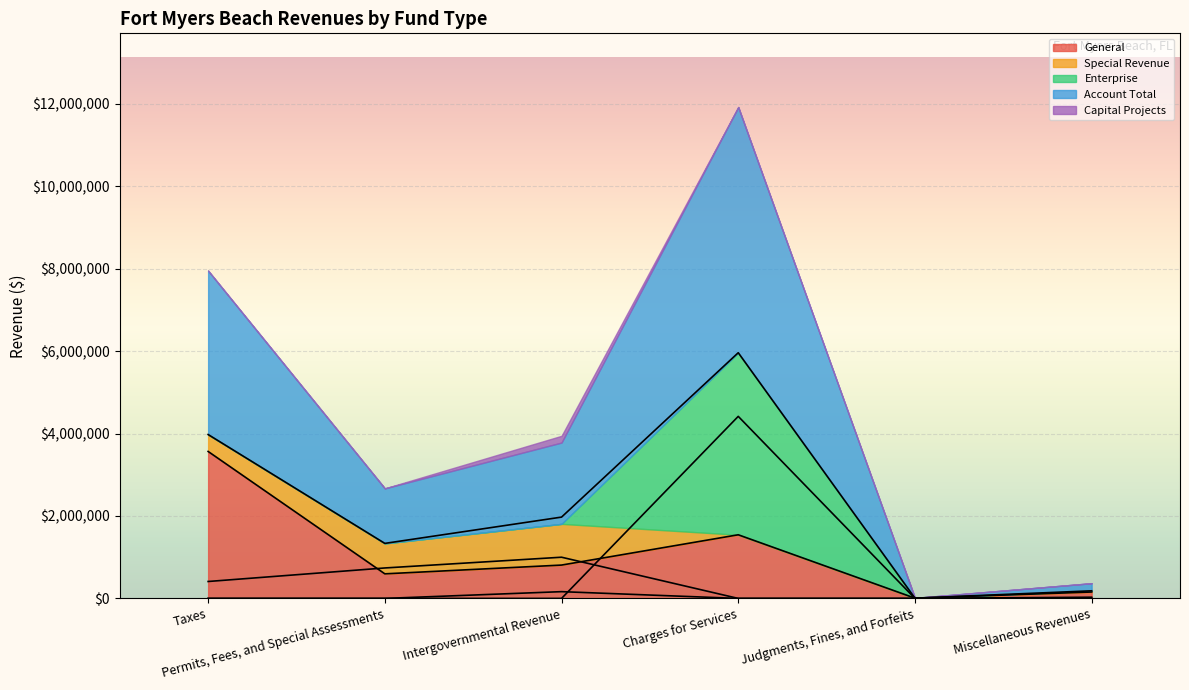

Where is Enterprise nearest to the value 2207835?

Taxes